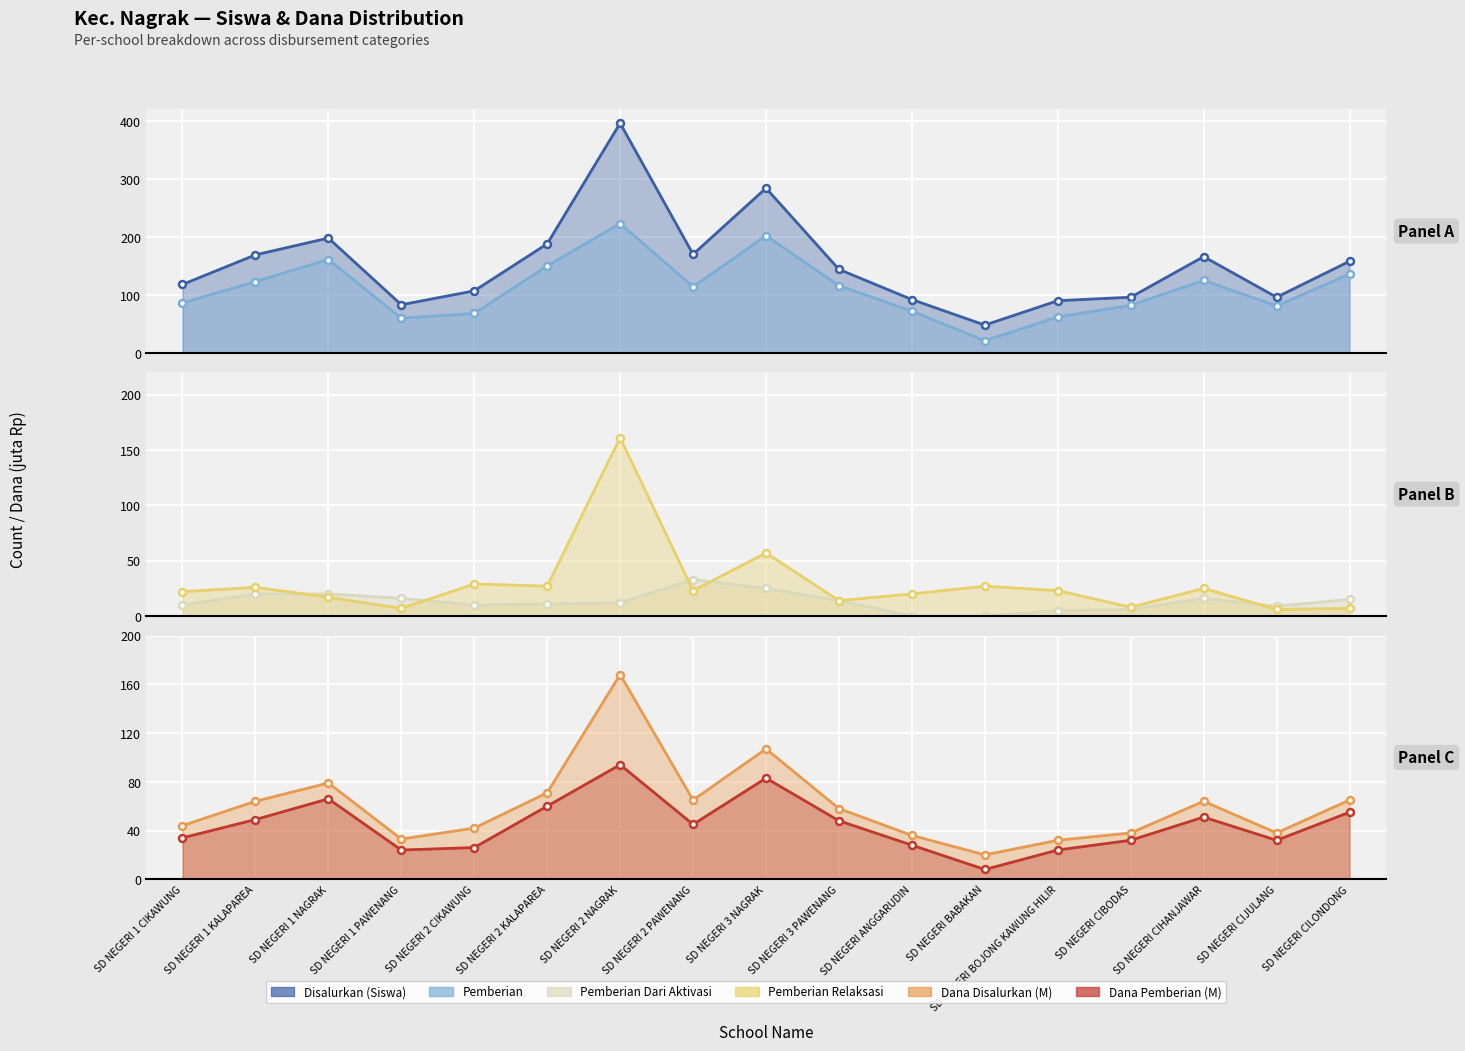

The value of Dana Disalurkan (M) at SD NEGERI CIHANJAWAR is 64. True or false?

True